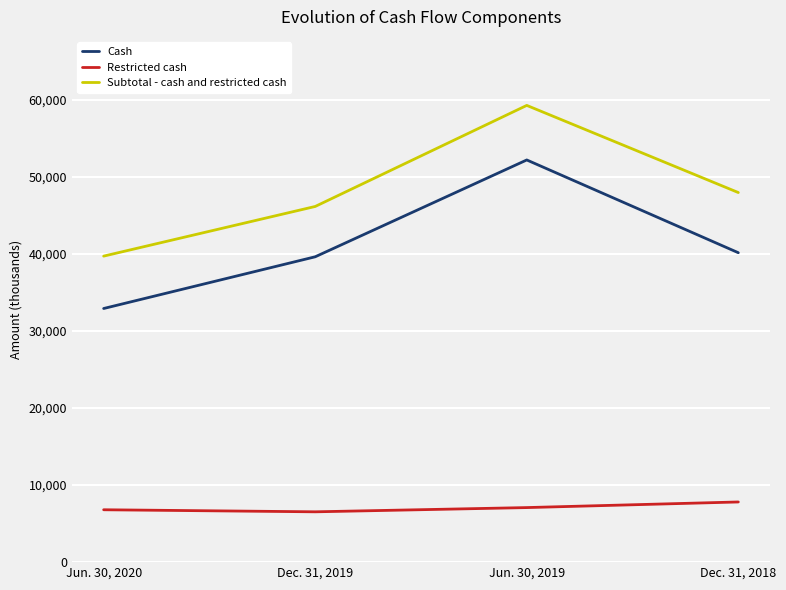

Which category has the highest value in the Subtotal - cash and restricted cash series?

Jun. 30, 2019